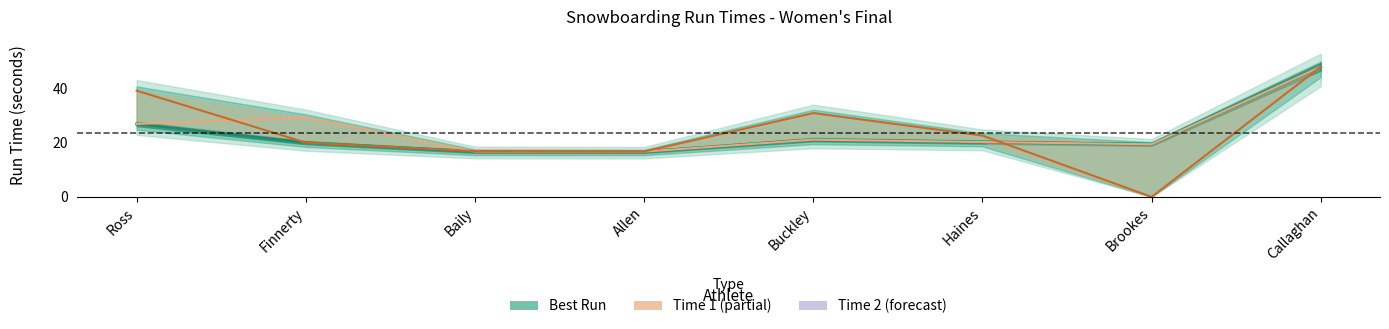

How many data points in Time 1 are above 21?

4